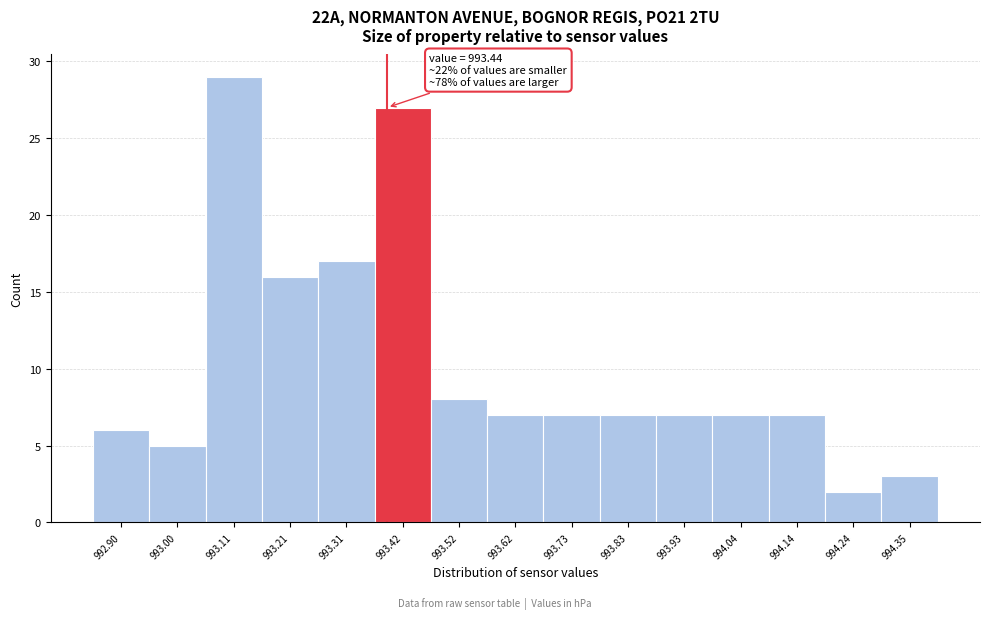

Reading left to right, transcribe all the data shown in this chart.

992.90=6	993.00=5	993.11=29	993.21=16	993.31=17	993.42=27	993.52=8	993.62=7	993.73=7	993.83=7	993.93=7	994.04=7	994.14=7	994.24=2	994.35=3